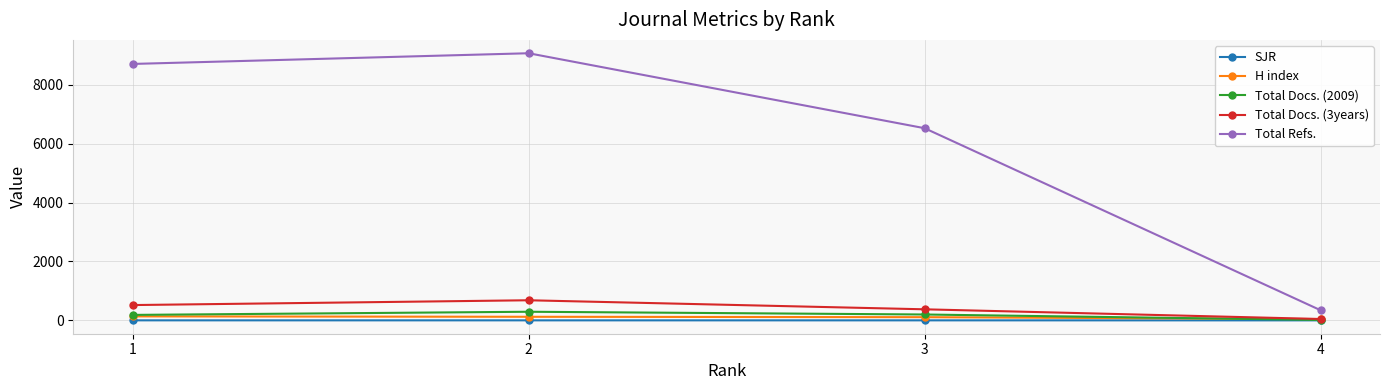

At how many categories does at least one series exceed 7276?

2